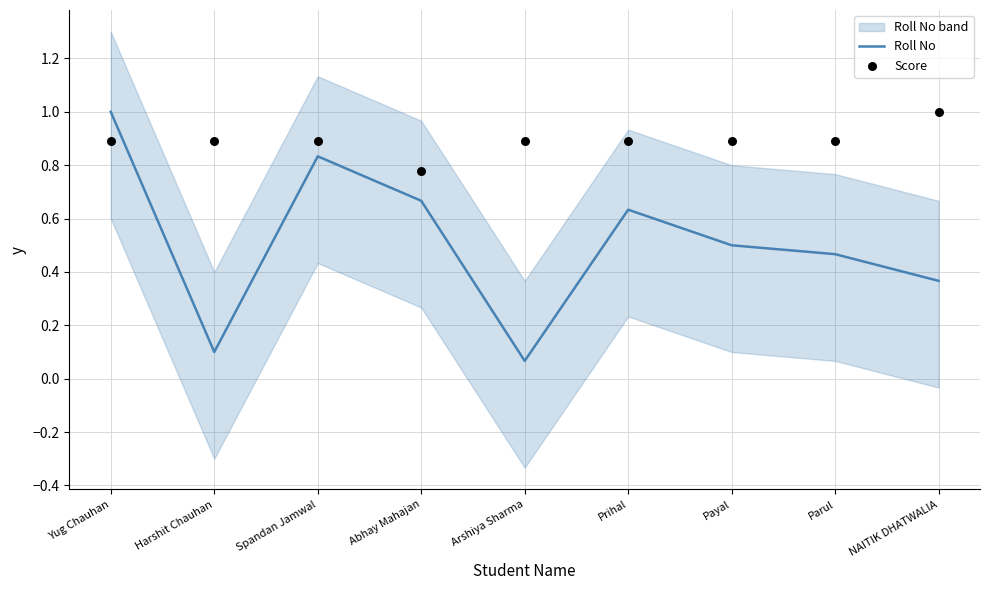

Which series contains the highest Y value?

Roll No